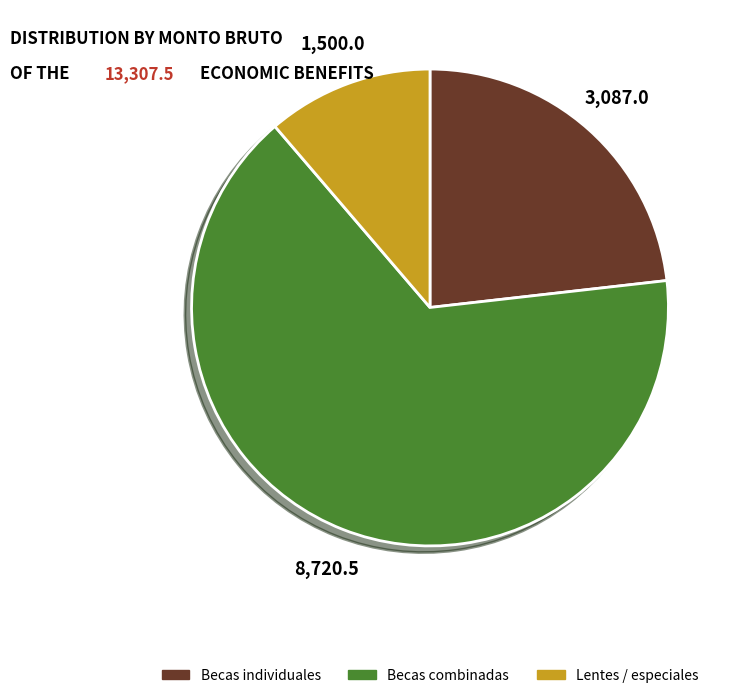

Which category has the smallest portion of the pie?

Lentes / especiales